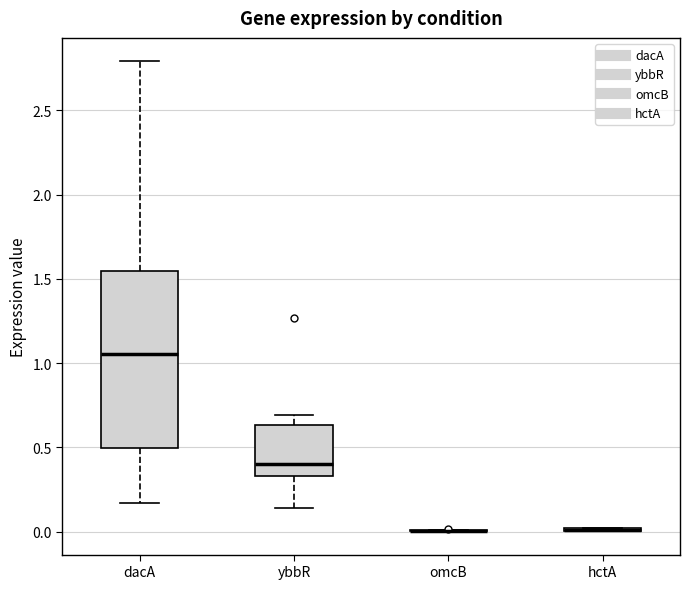

Reading left to right, transcribe this box plot: for each box, give where its median line is, the range the box spans, and where its two whiskers end, as read against the y-axis. The values are not printed on the chart, so give them approximately, as read against the axis.

dacA: median 1.05, box 0.50 to 1.55, whiskers 0.15 to 2.80
ybbR: median 0.40, box 0.35 to 0.65, whiskers 0.15 to 0.70
omcB: box collapsed to a line at 0.00, whiskers 0.00 to 0.00
hctA: box collapsed to a line at 0.00, whiskers 0.00 to 0.00